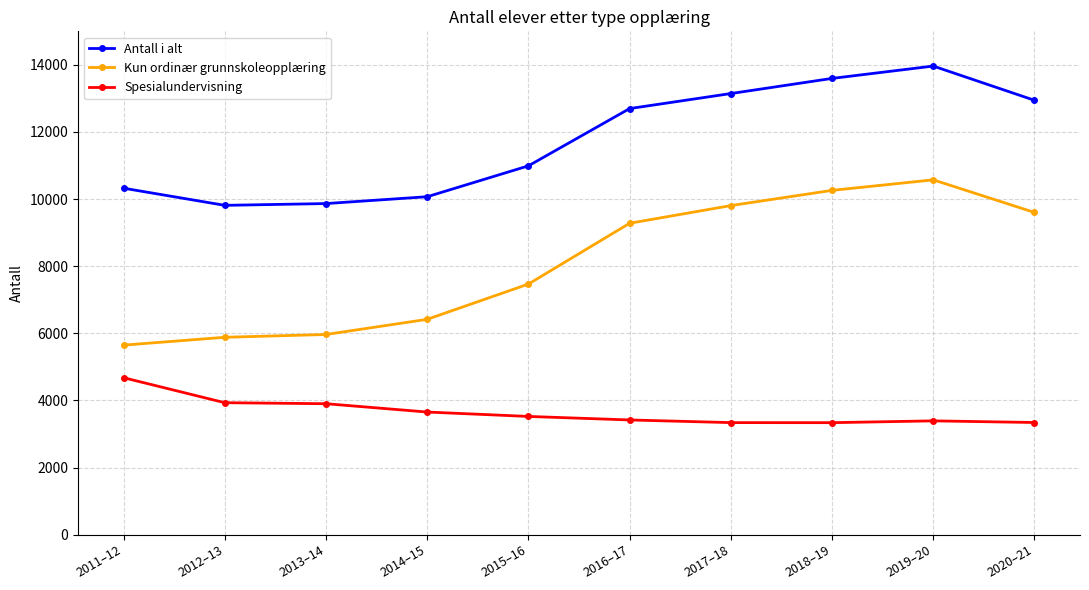

Where is Kun ordinær grunnskoleopplæring nearest to the value 8111?

2015–16